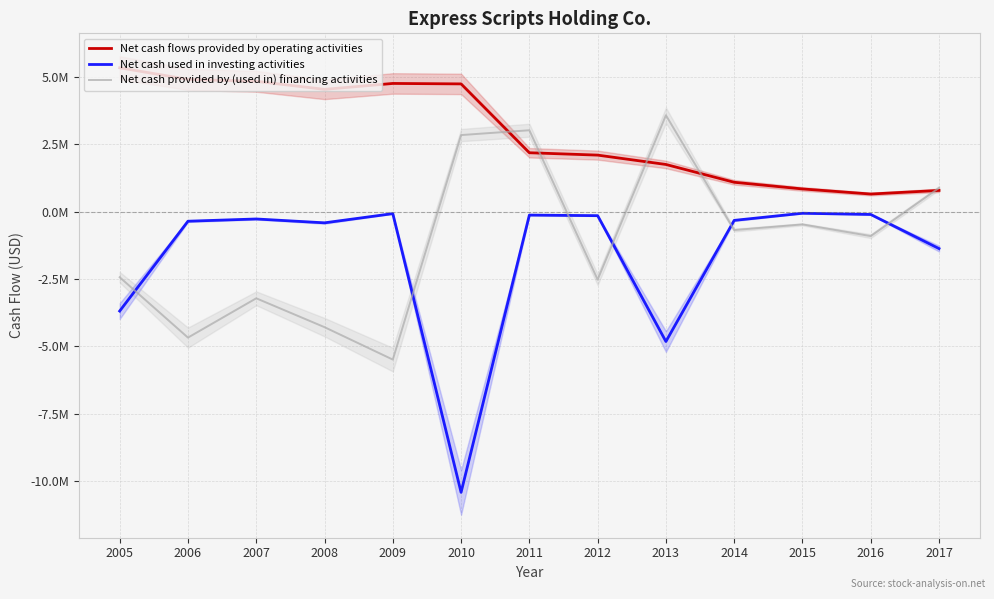

Reading left to right, list all the values displayed in this chart.

Net cash flows provided by operating activities: 5351300	4919400	4848300	4549000	4768900	4752200	2193100	2105100	1757600	1095600	848100	658600	793000
Net cash used in investing activities: -3690600	-351900	-268500	-411900	-70000	-10429100	-123900	-145100	-4822400	-320600	-55800	-101000	-1369000
Net cash provided by (used in) financing activities: -2433200	-4677800	-3217000	-4289700	-5494800	2850400	3029400	-2523000	3587000	-680400	-469700	-904700	887000